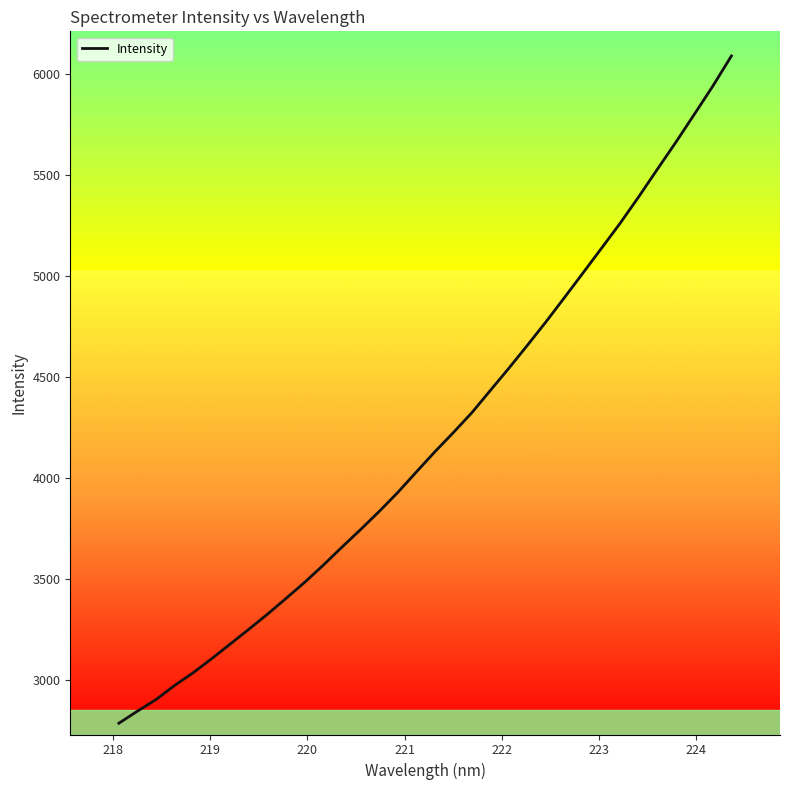

What is the greatest value displayed?

6090.4